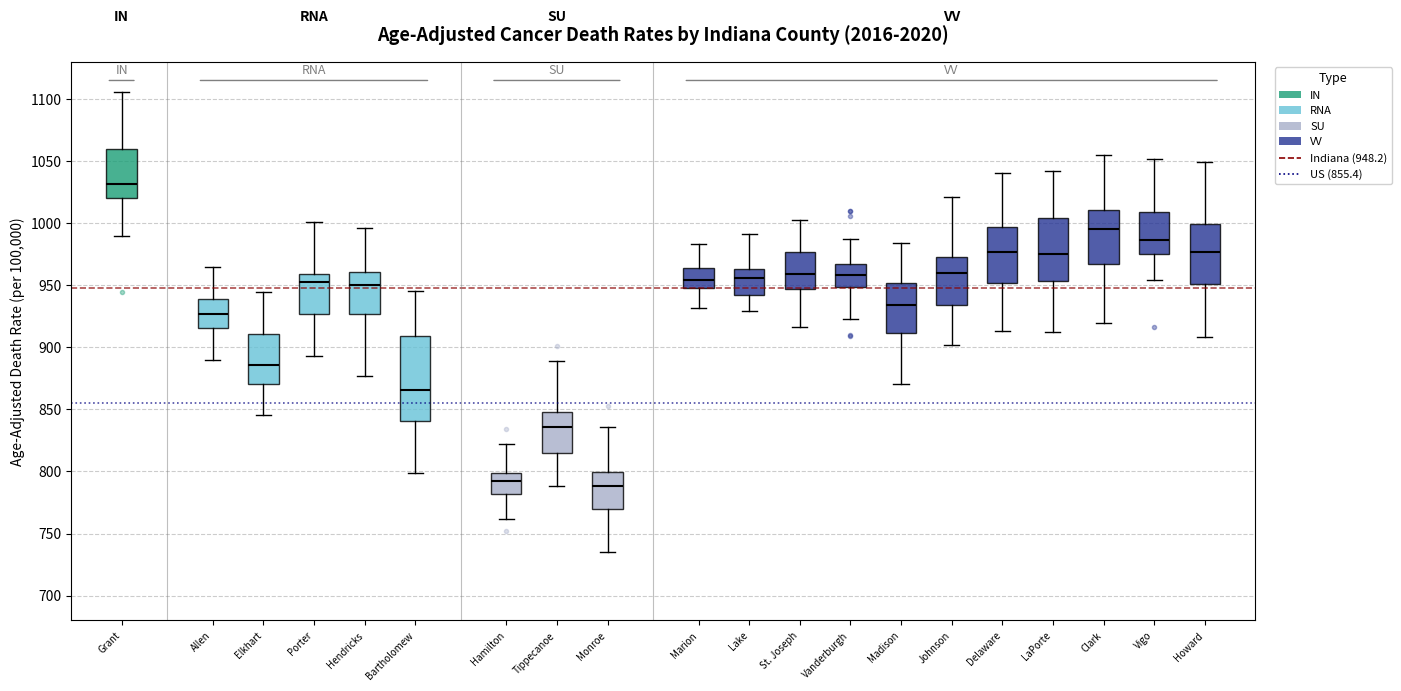

Where is the lower edge of the box for Vanderburgh on the y-axis? The values are not printed on the chart, so give them approximately, as read against the axis.

950